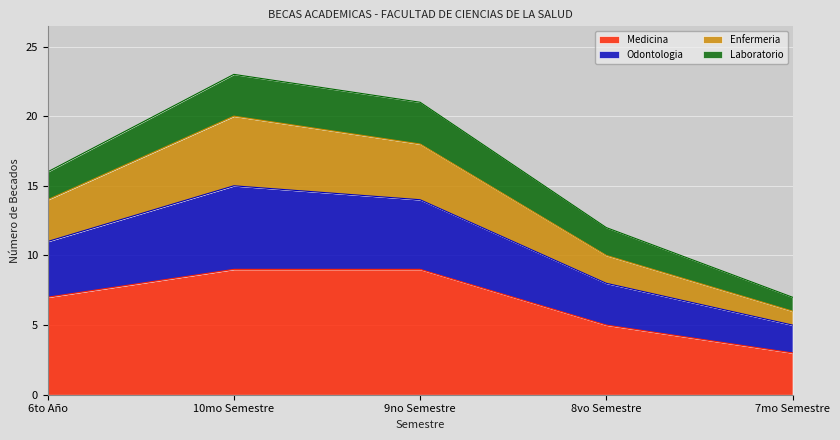

What is the lowest value of the Medicina series?

3